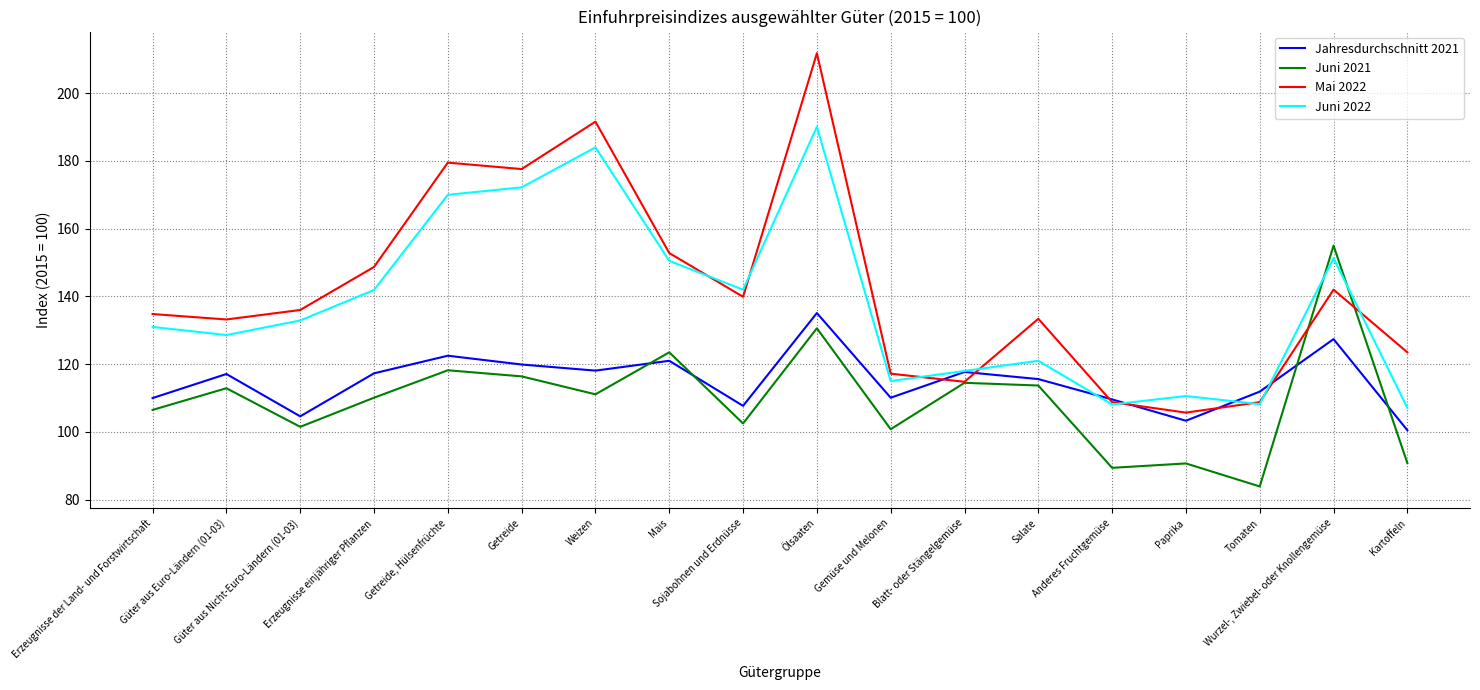

At which category does Juni 2022 reach its first local peak?

Weizen